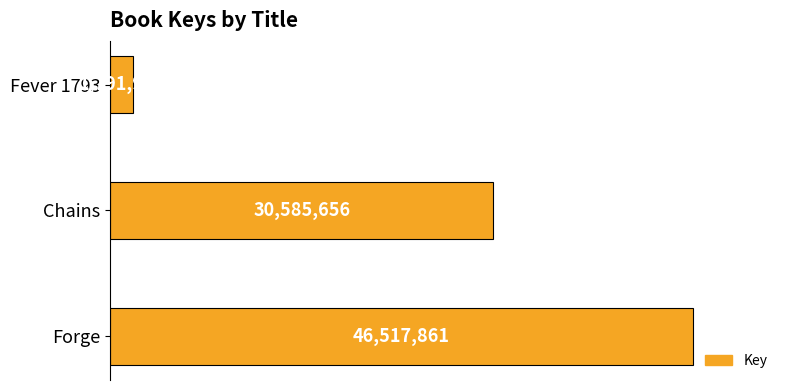

Does the chart contain any negative values?

No